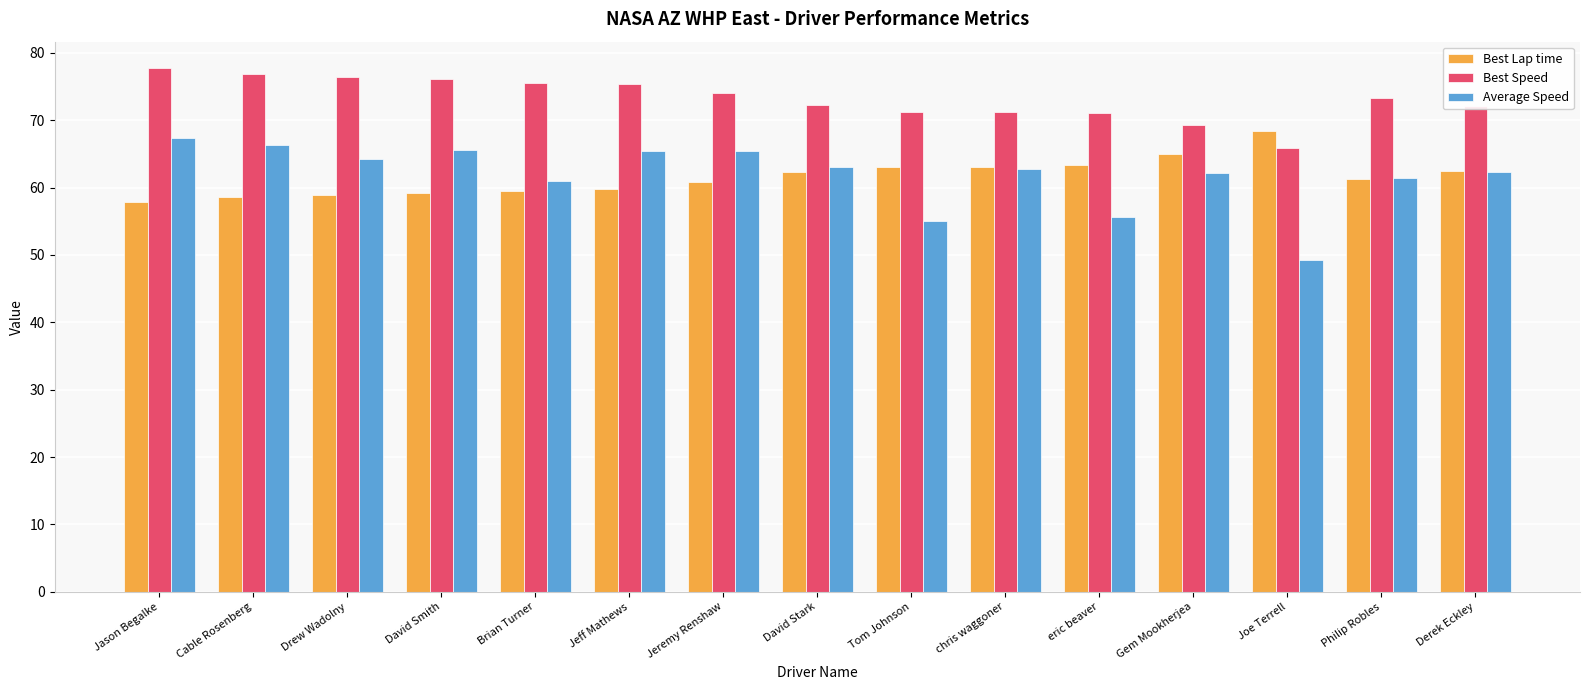

Which category has the highest value in the Best Speed series?

Jason Begalke